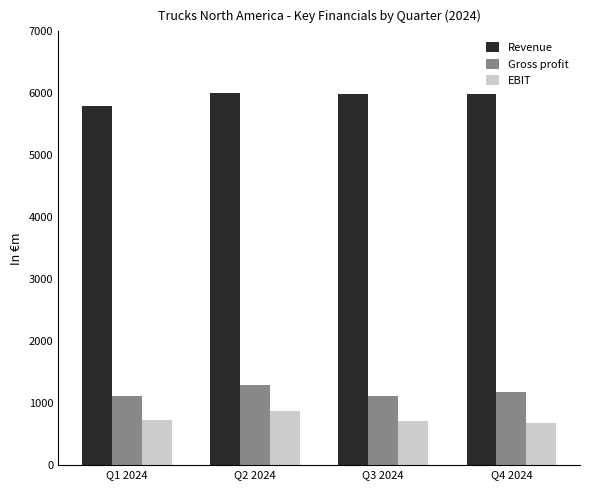

Is the value of Revenue at Q3 2024 greater than the value of Gross profit at Q4 2024?

Yes